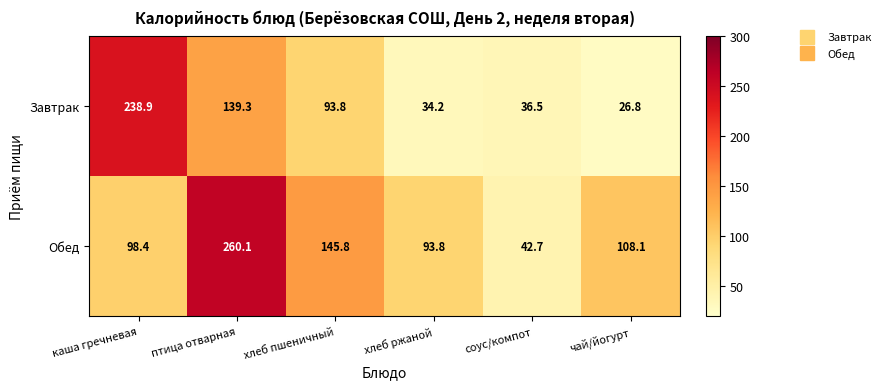

Reading right to left, transcribe all the data shown in this chart.

Завтрак: чай/йогурт=26.8	соус/компот=36.5	хлеб ржаной=34.2	хлеб пшеничный=93.8	птица отварная=139.3	каша гречневая=238.9
Обед: чай/йогурт=108.1	соус/компот=42.7	хлеб ржаной=93.8	хлеб пшеничный=145.8	птица отварная=260.1	каша гречневая=98.4